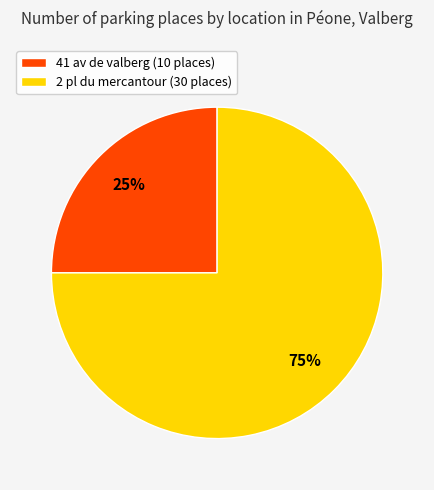

Count the number of slices in the pie.

2